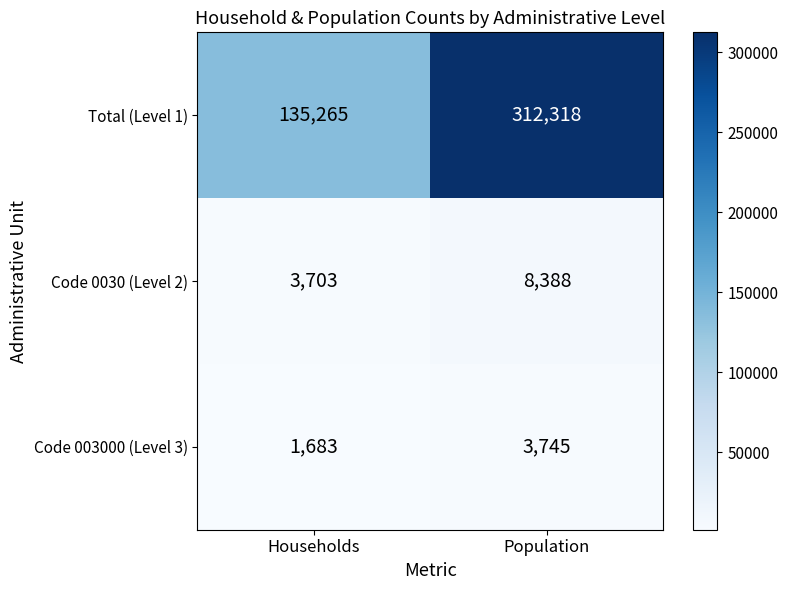

Rank the categories by Code 0030 (Level 2) value from highest to lowest.

Population, Households